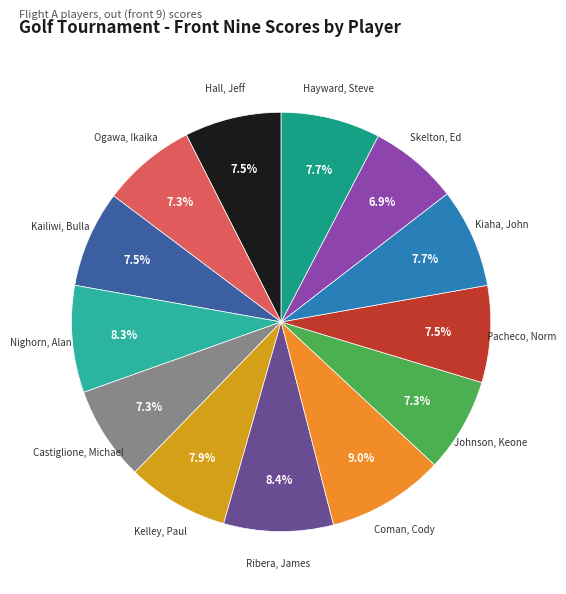

To the nearest percent, what is the difference between the Skelton, Ed and Coman, Cody slice percentages?

2%